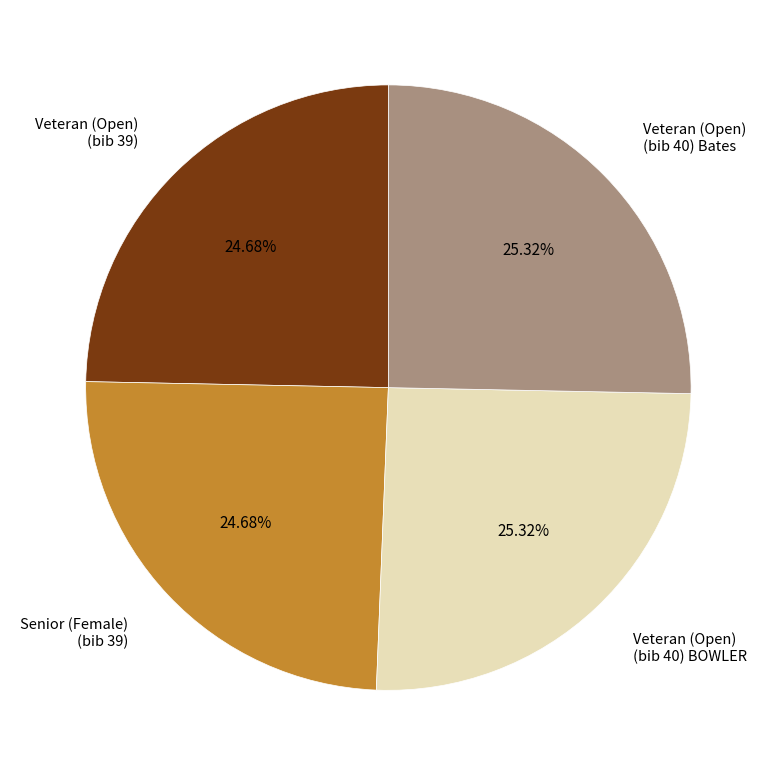

Does Senior (Female) (bib 39) represent more than half of the total?

No